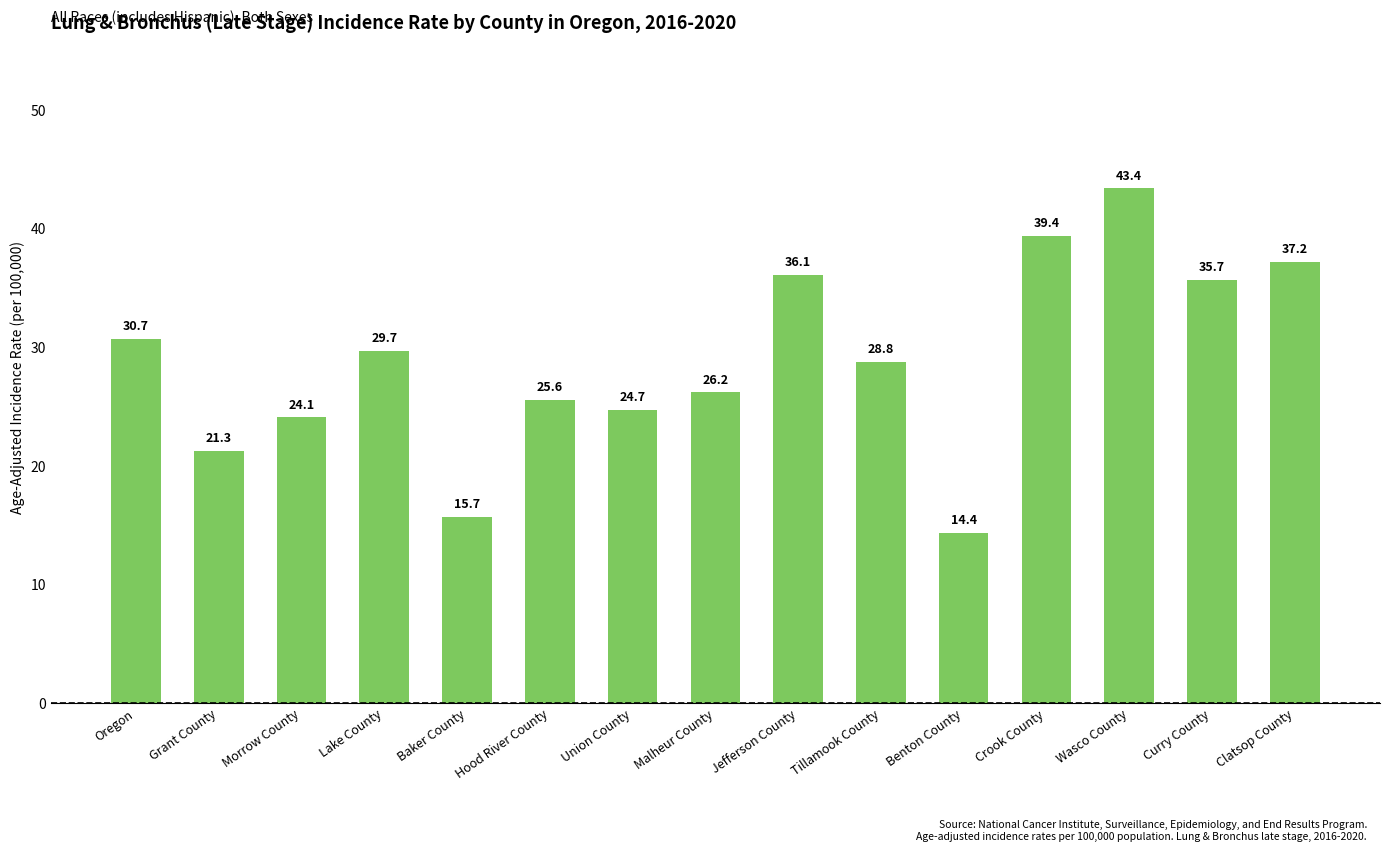

What is the change in value from Hood River County to Union County?

-0.9